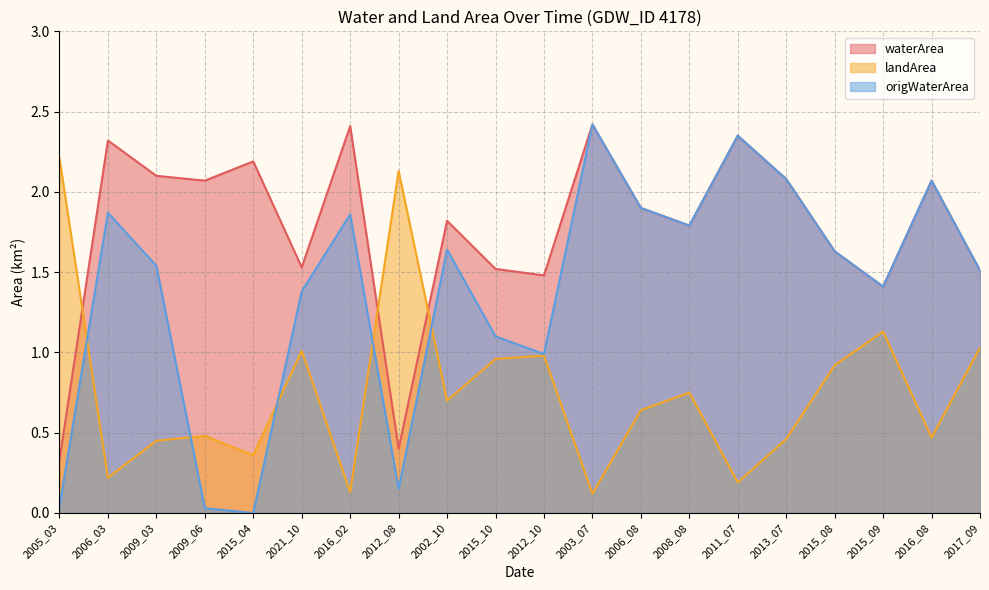

Which series changed the most between 2015_09 and 2016_08?

waterArea